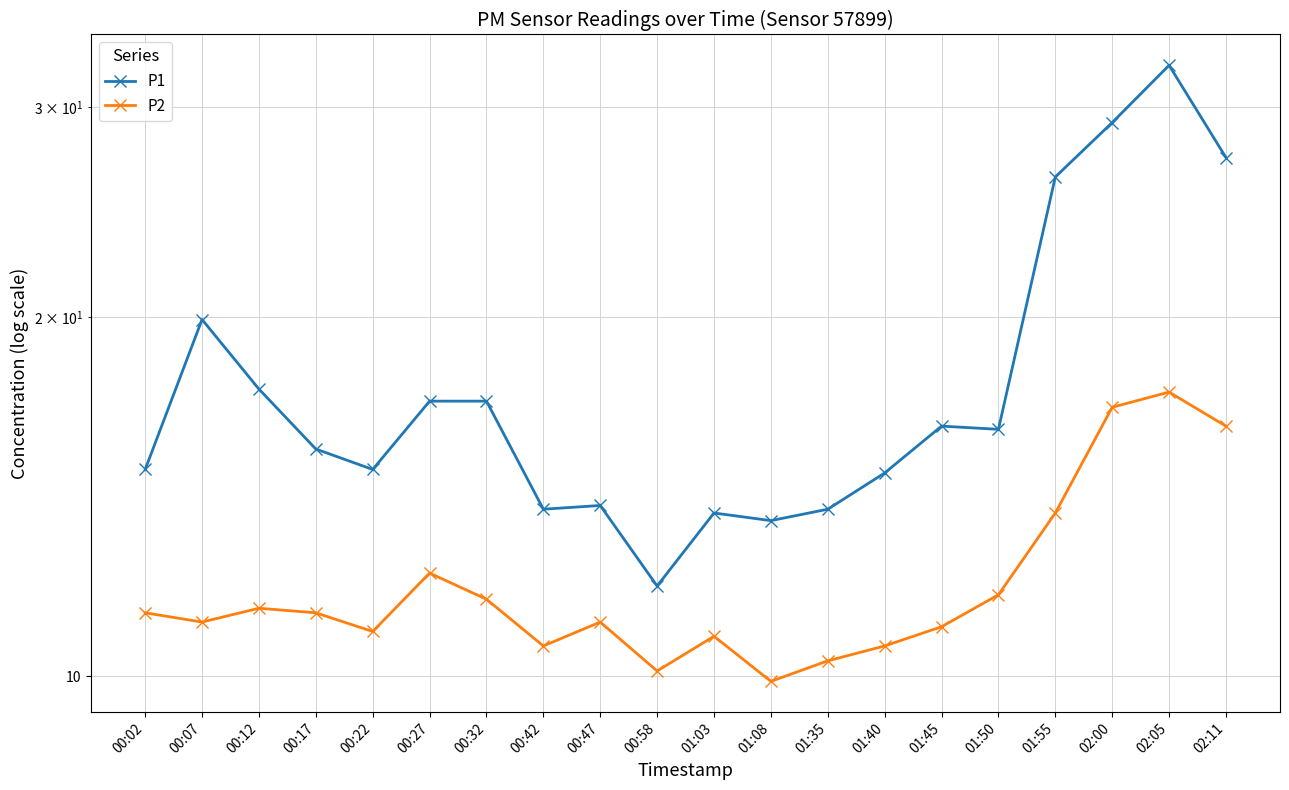

True or false: P1 has a value of 32.5 at 02:05.

True